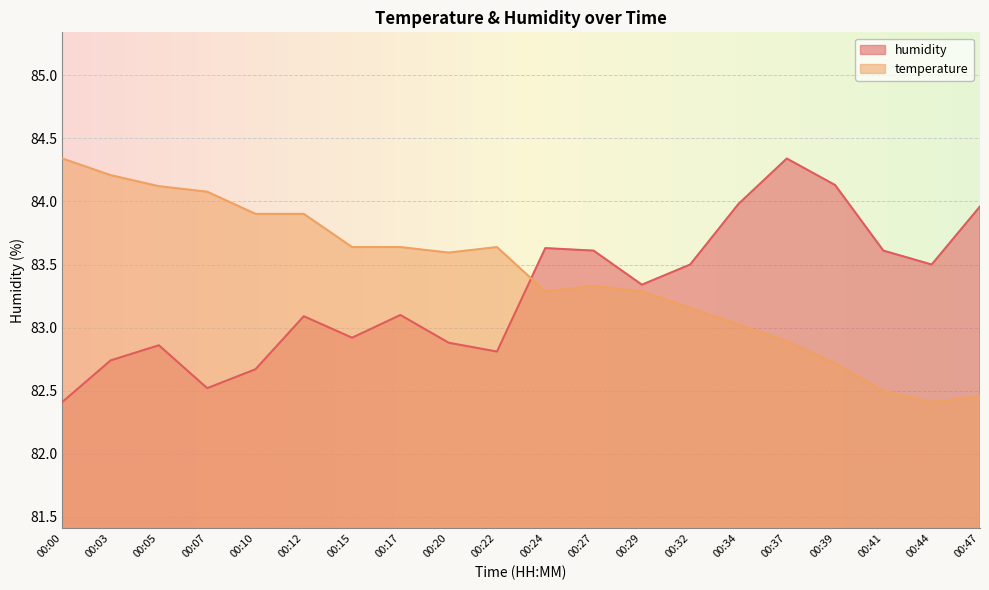

Reading left to right, extract all data points from this chart.

temperature: 00:00=84.3	00:03=84.2	00:05=84.1	00:07=84.1	00:10=83.9	00:12=83.9	00:15=83.6	00:17=83.6	00:20=83.6	00:22=83.6	00:24=83.3	00:27=83.3	00:29=83.3	00:32=83.2	00:34=83.0	00:37=82.9	00:39=82.7	00:41=82.5	00:44=82.4	00:47=82.5
humidity: 00:00=82.4	00:03=82.7	00:05=82.9	00:07=82.5	00:10=82.7	00:12=83.1	00:15=82.9	00:17=83.1	00:20=82.9	00:22=82.8	00:24=83.6	00:27=83.6	00:29=83.3	00:32=83.5	00:34=84.0	00:37=84.3	00:39=84.1	00:41=83.6	00:44=83.5	00:47=84.0